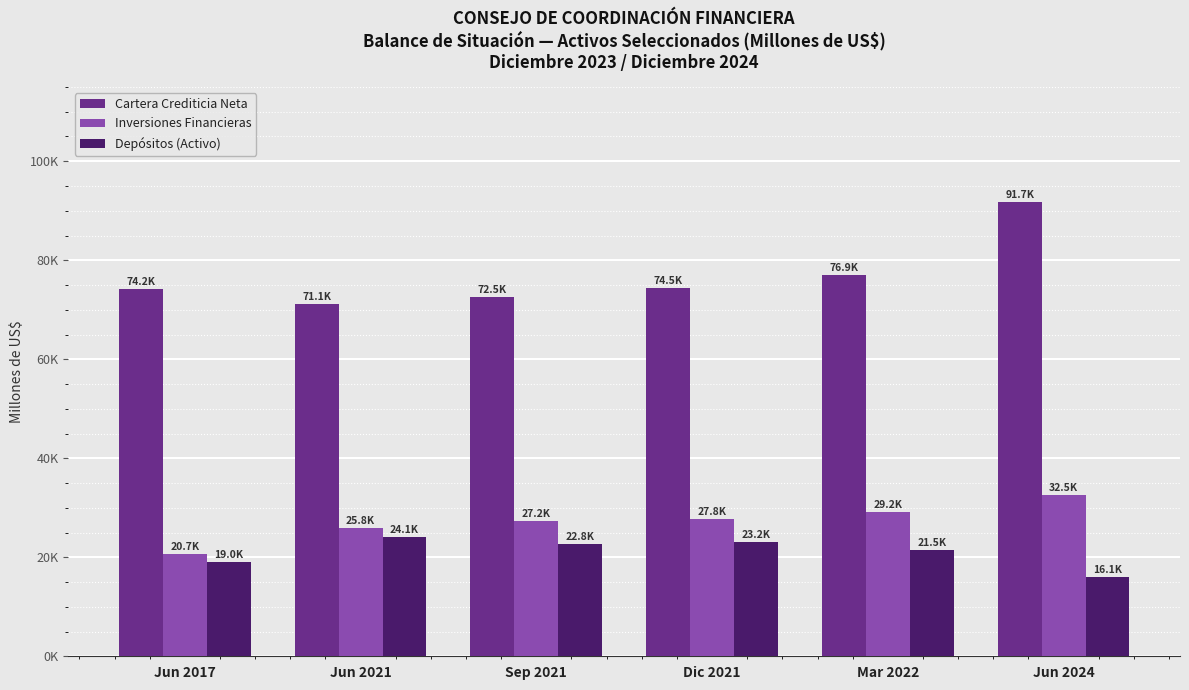

The value of Depósitos (Activo) at Mar 2022 is 38453.4. True or false?

False